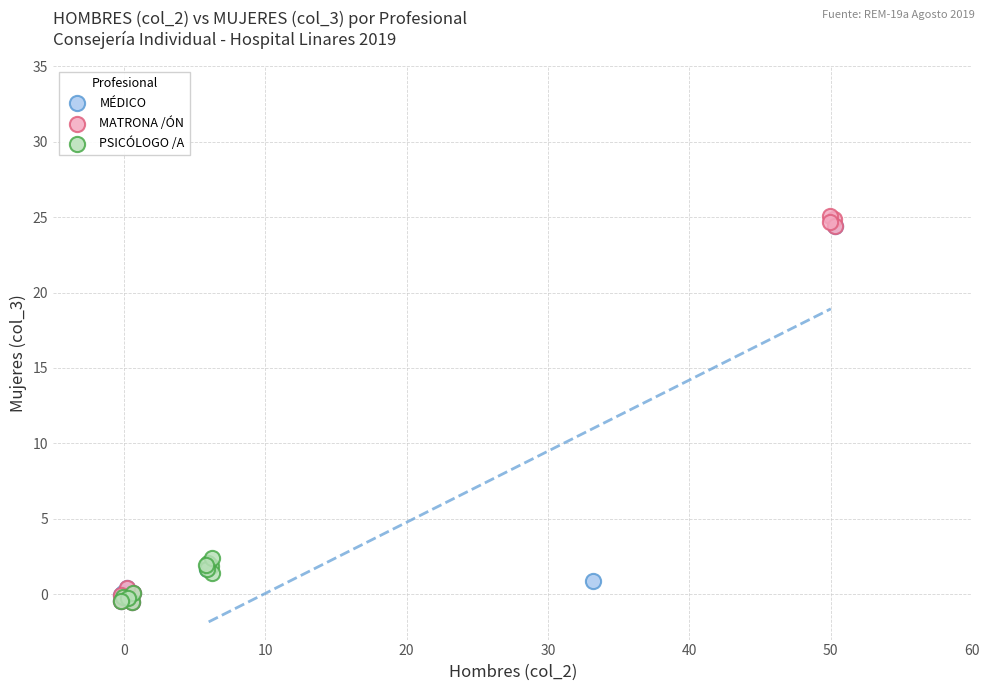

What are all the series names shown in the legend?

MÉDICO, MATRONA /ÓN, PSICÓLOGO /A